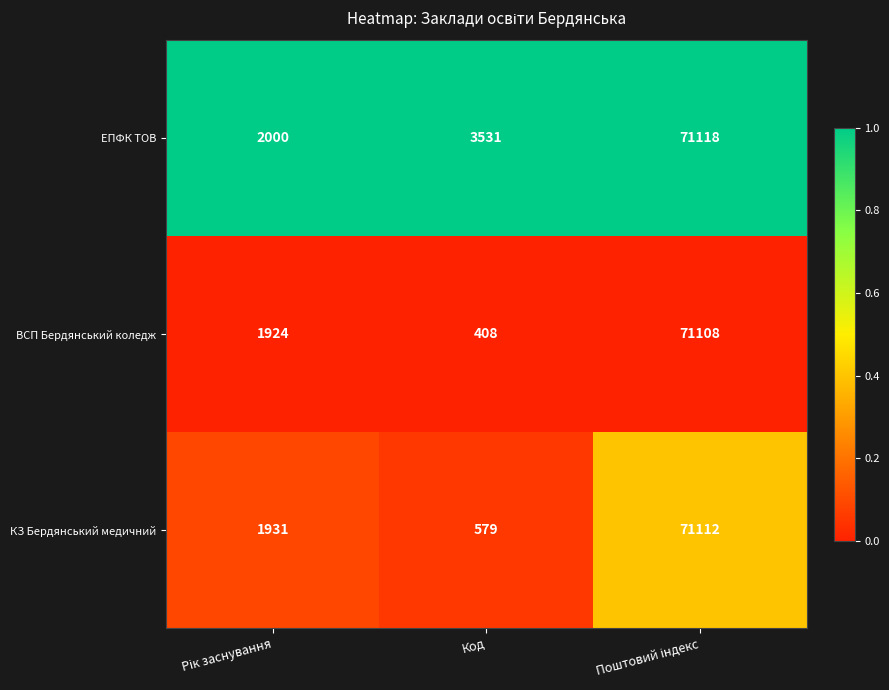

Which series has the widest spread of values?

ВСП Бердянський коледж